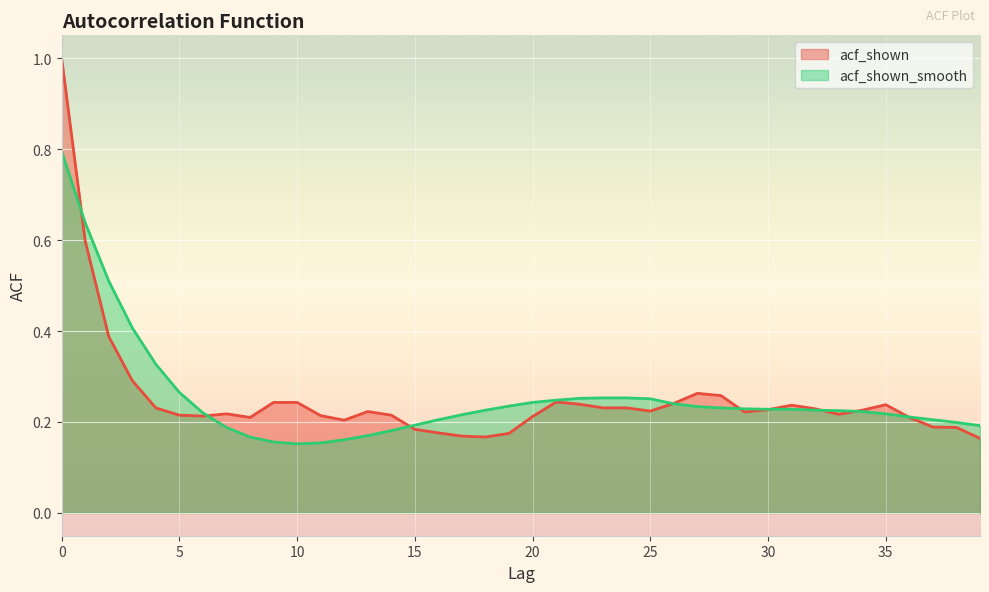

What is the value of the acf_shown point at the 25th from the left?

0.2